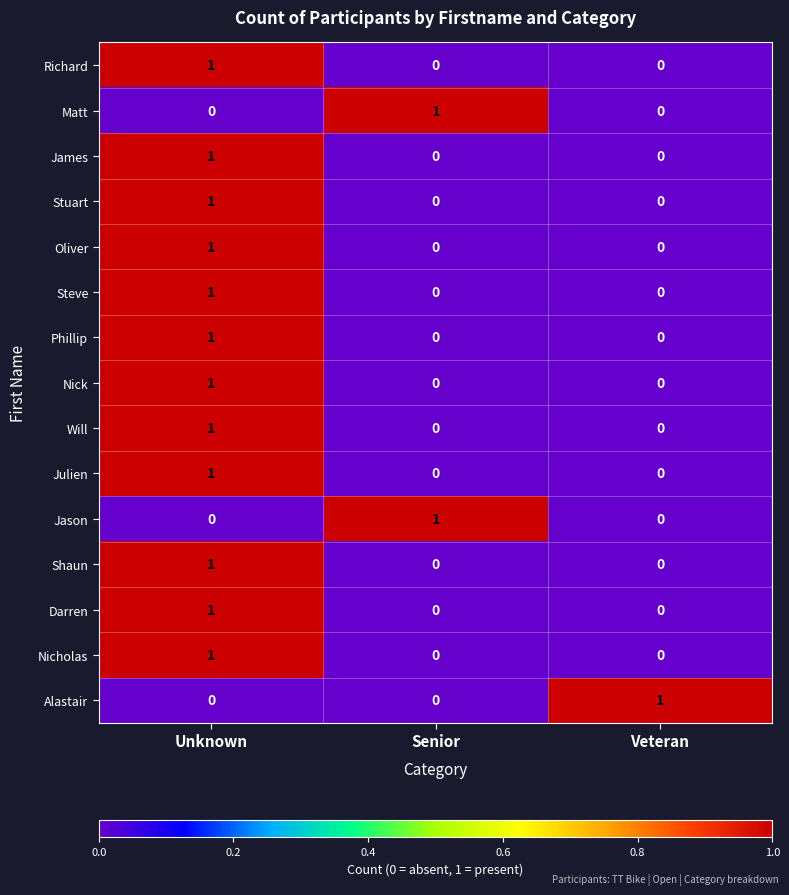

The Stuart series shows 0 at Unknown. True or false?

False